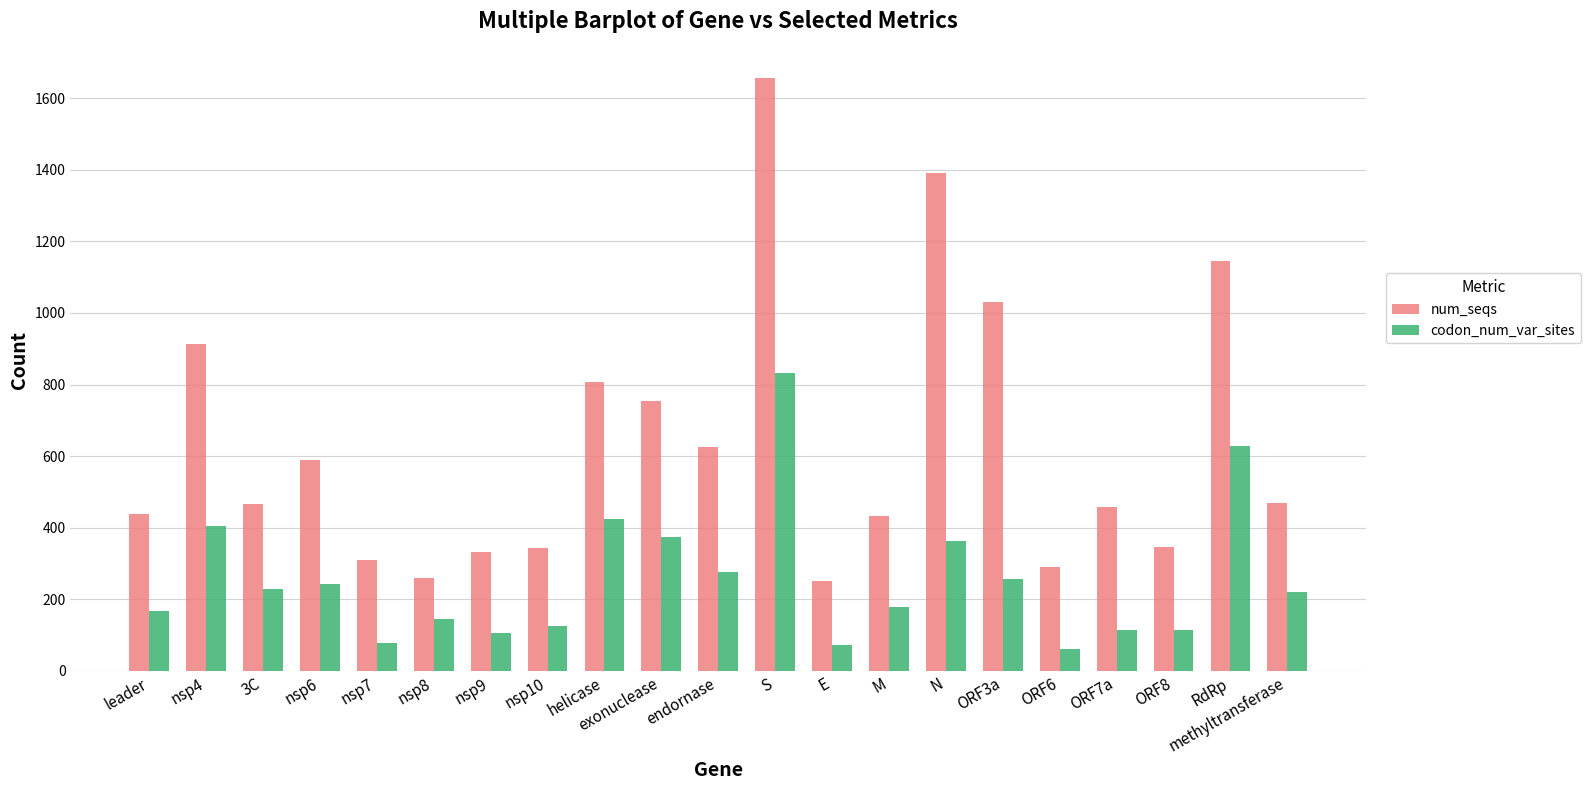

True or false: num_seqs has a value of 828 at N.

False